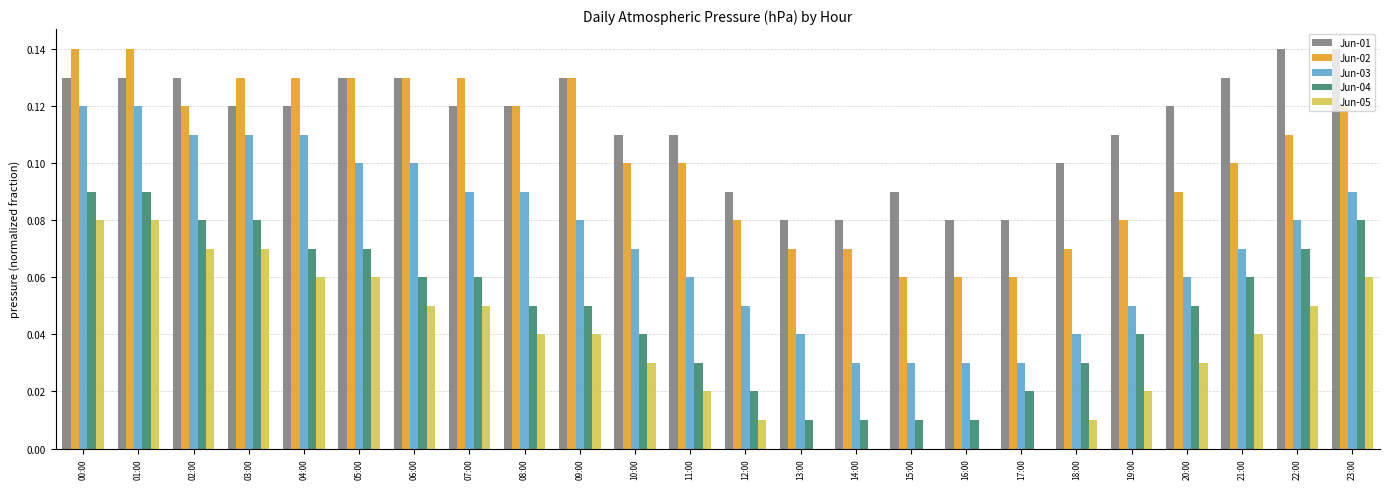

Between 04:00 and 09:00, which series saw the biggest shift?

Jun-03